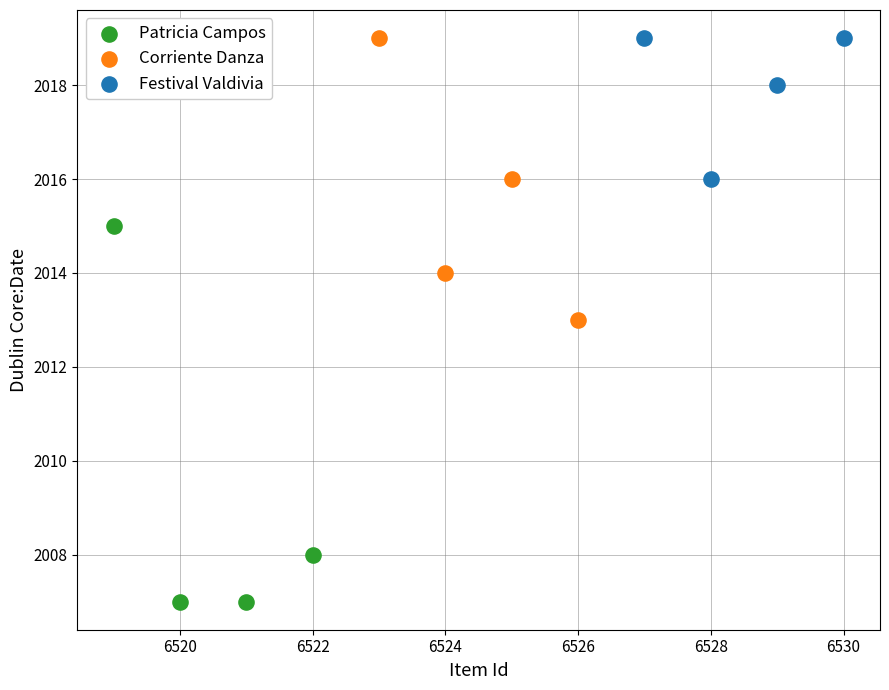

Which series contains the lowest Y value?

Patricia Campos